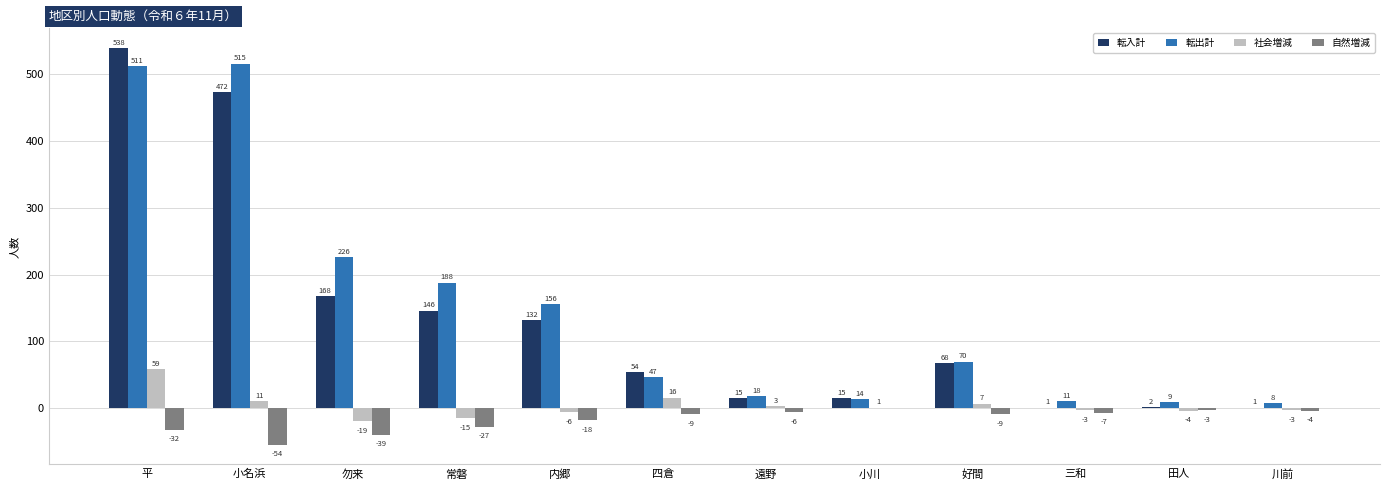

Where does the 転入計 series first go above 68?

平